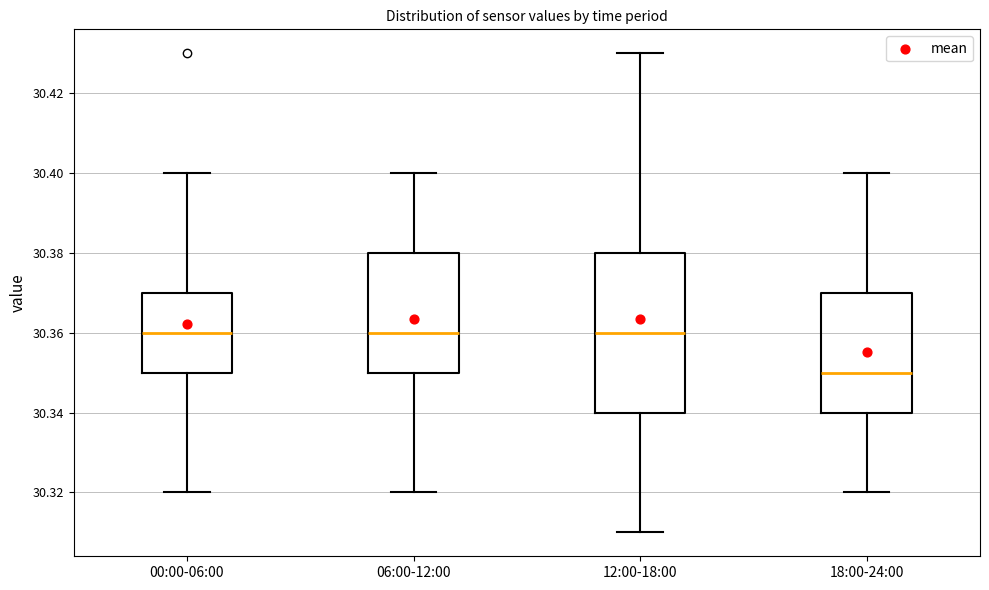

Reading left to right, read every box against the y-axis: the position of its median line, the range the box covers, and the ends of its whiskers. The values are not printed on the chart, so give them approximately, as read against the axis.

00:00-06:00: median 30.36, box 30.35 to 30.37, whiskers 30.32 to 30.40
06:00-12:00: median 30.36, box 30.35 to 30.38, whiskers 30.32 to 30.40
12:00-18:00: median 30.36, box 30.34 to 30.38, whiskers 30.31 to 30.43
18:00-24:00: median 30.35, box 30.34 to 30.37, whiskers 30.32 to 30.40